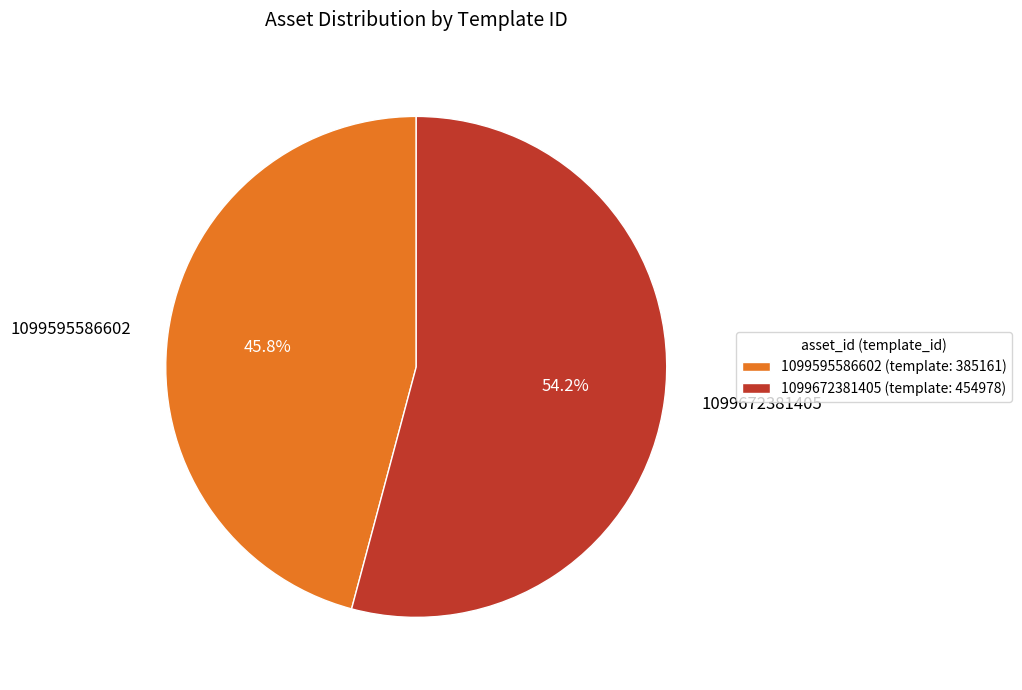

Approximately how many times larger is the value at 1099595586602 compared to 1099672381405?

0.8